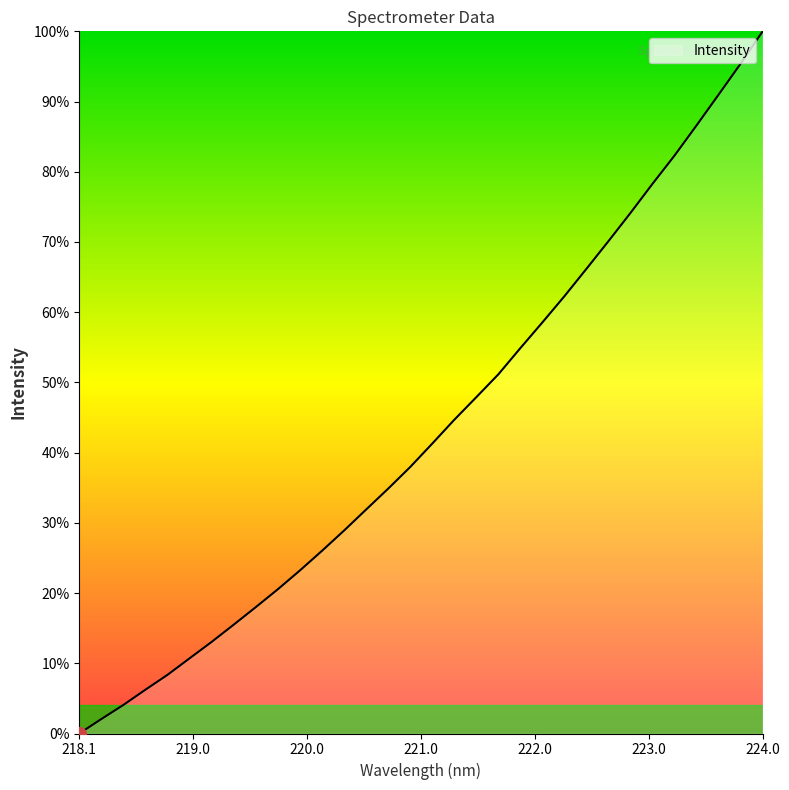

What is the difference between the maximum and minimum values?

100.0